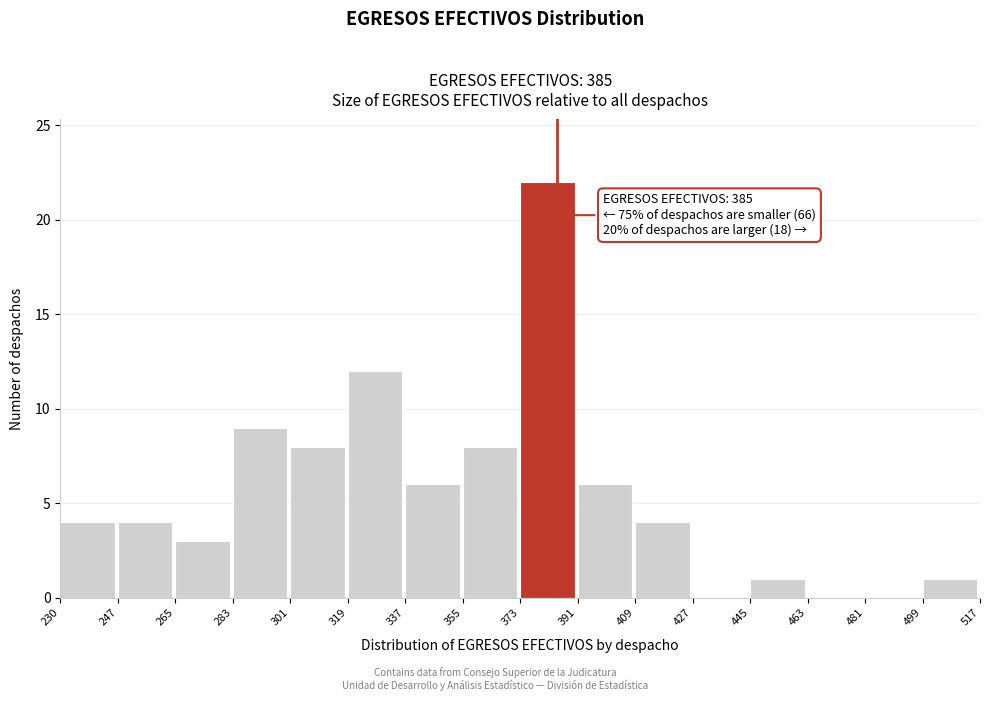

Which range on the x-axis has the tallest bar?

373 to 391